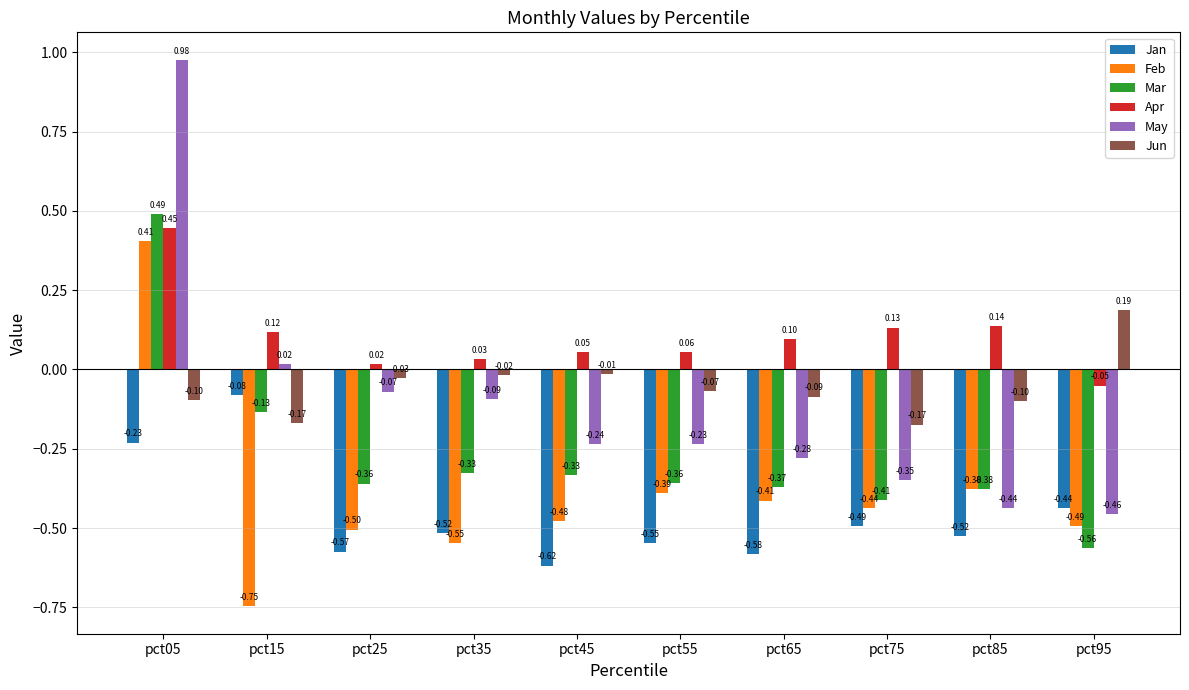

Is it true that Mar equals -0.6 at pct75?

False